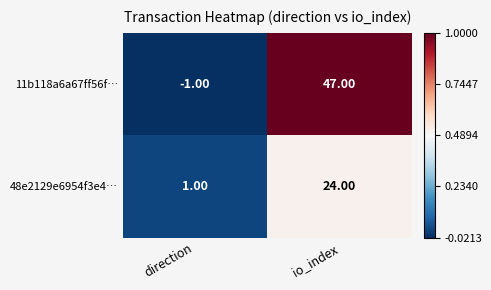

Between direction and io_index, which series saw the biggest shift?

11b118a6a67ff56f…